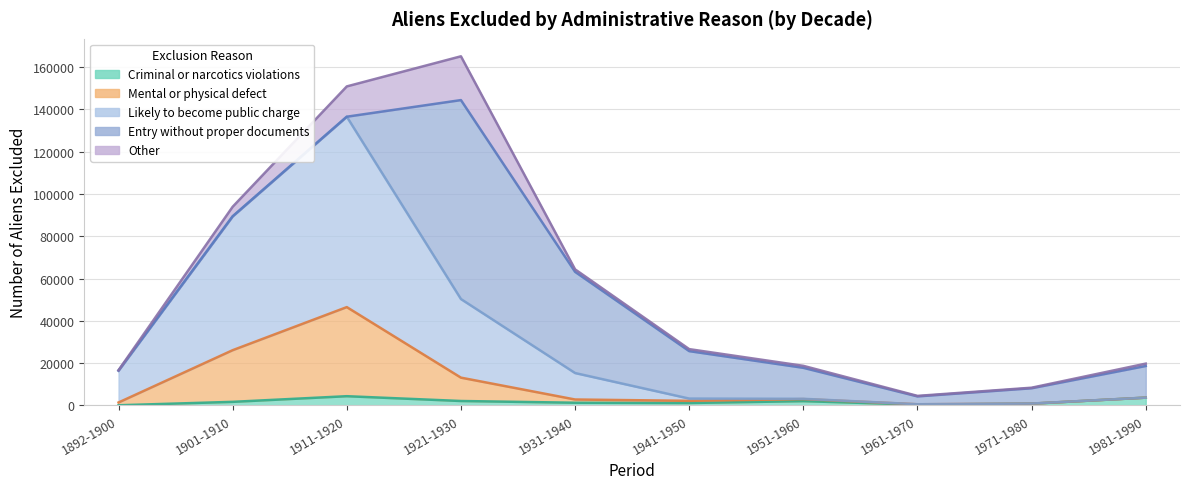

Between 1981-1990 and 1901-1910, which is larger?

1981-1990